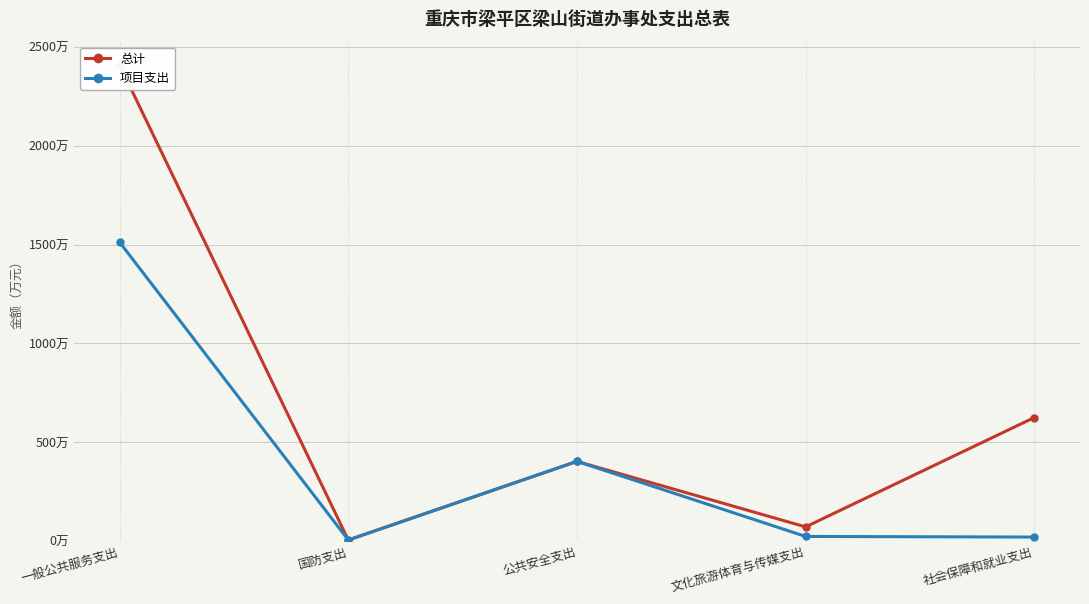

Reading right to left, transcribe all the data shown in this chart.

总计: 624.5	71.3	402.8	5.0	2407.3
项目支出: 19.9	23.0	402.8	5.0	1511.3